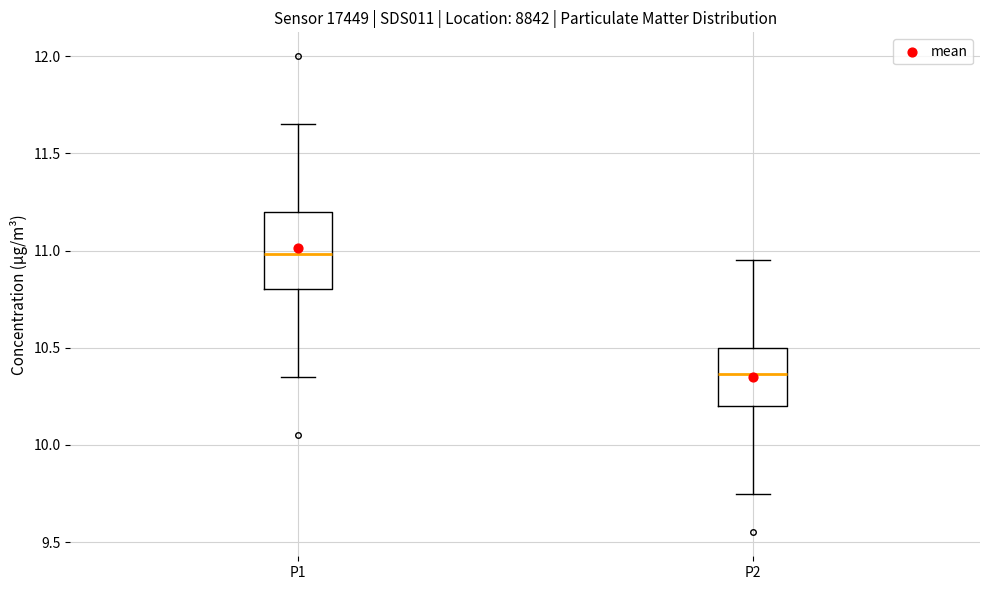

Comparing the boxes themselves (not the whiskers), which one is the tallest?

P1